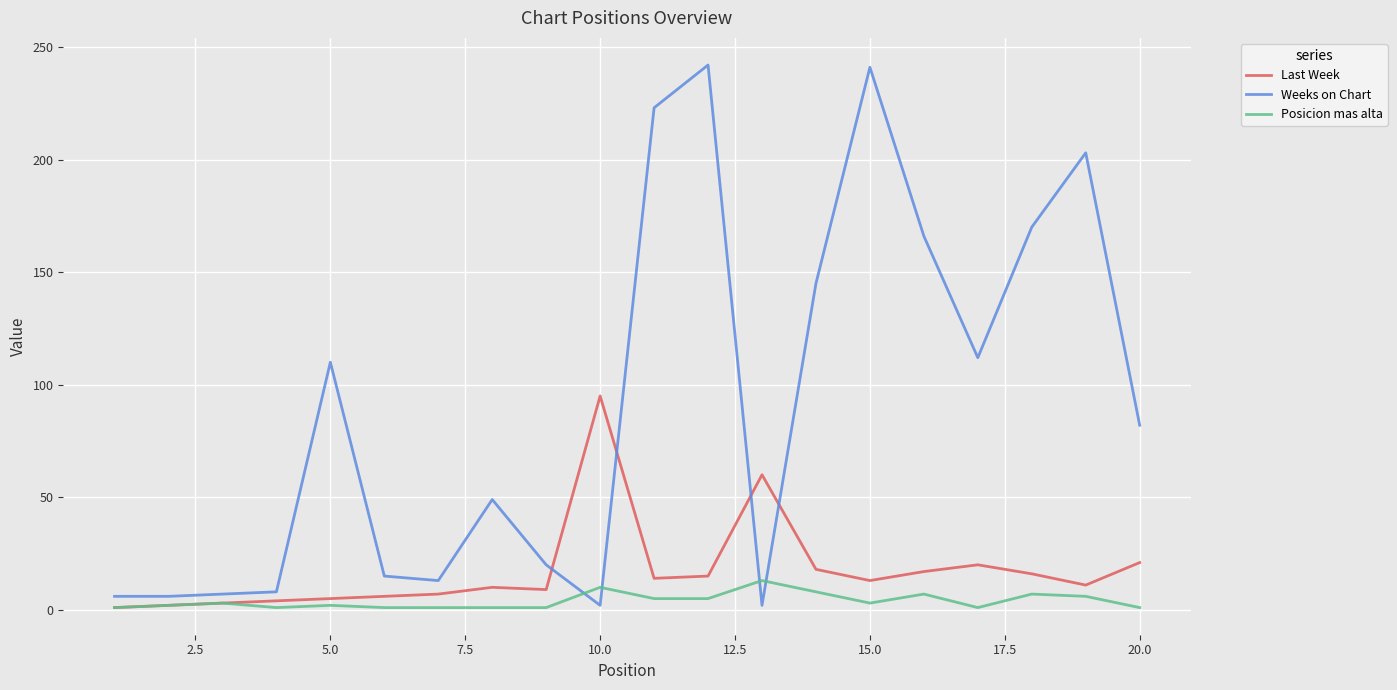

Which series has the largest total across all categories?

Weeks on Chart